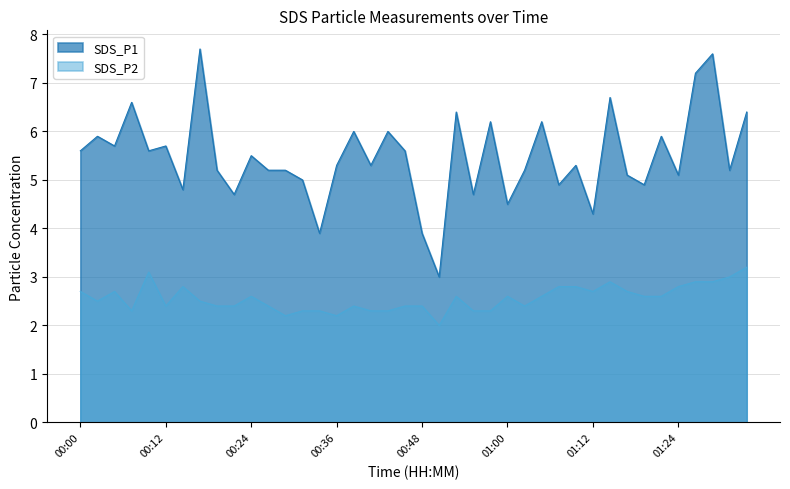

How many categories are shown in the chart?

40